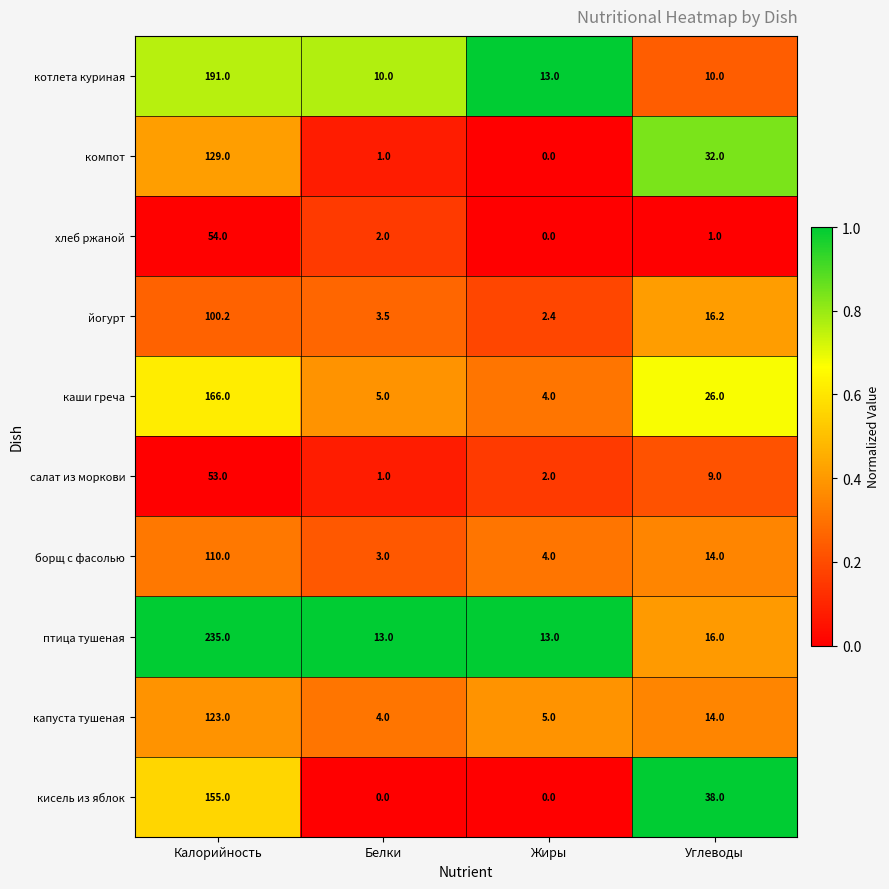

The value of компот at Калорийность is 129.0. True or false?

True